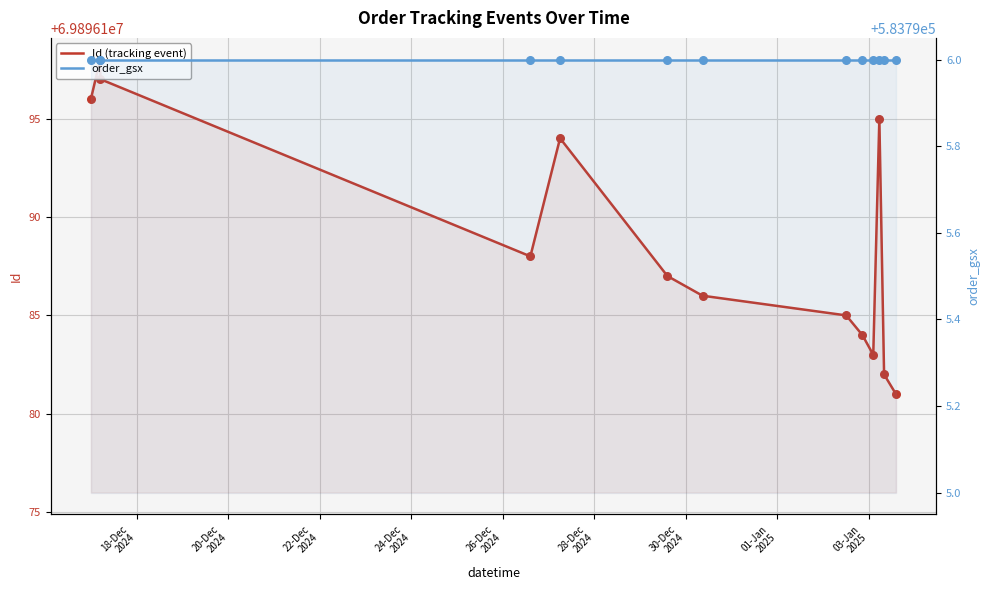

Which series contains the lowest Y value?

order_gsx